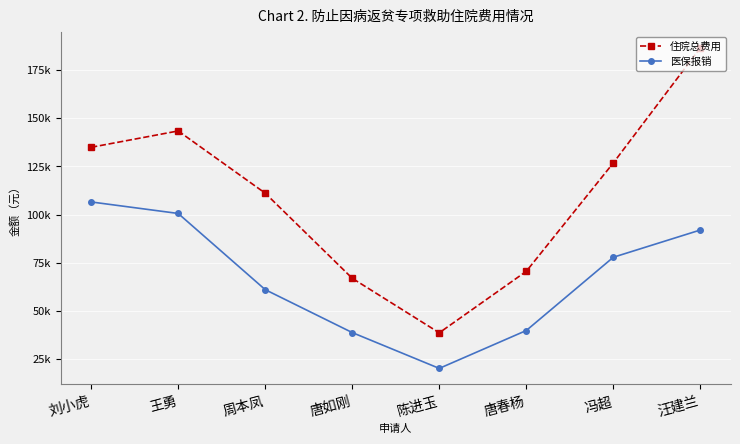

True or false: 住院总费用 and 医保报销 intersect in this chart.

False